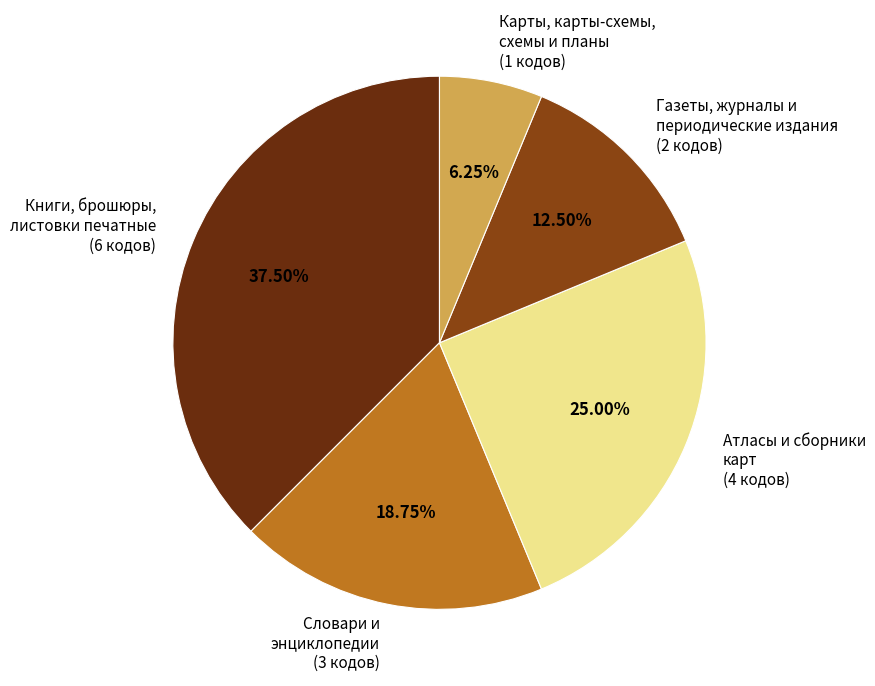

Between Книги, брошюры, листовки печатные and Газеты, журналы и периодические издания, which is larger?

Книги, брошюры, листовки печатные